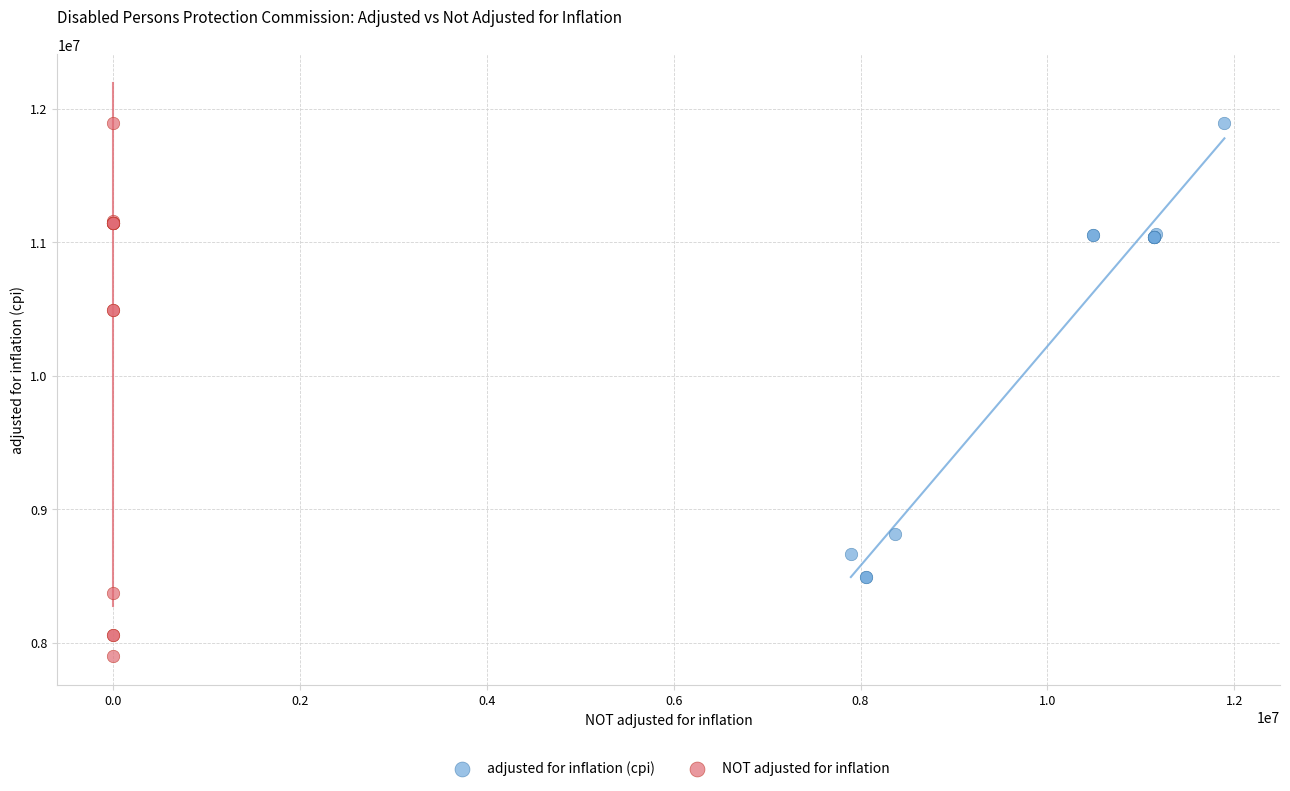

Which series reaches the minimum Y coordinate?

NOT adjusted for inflation